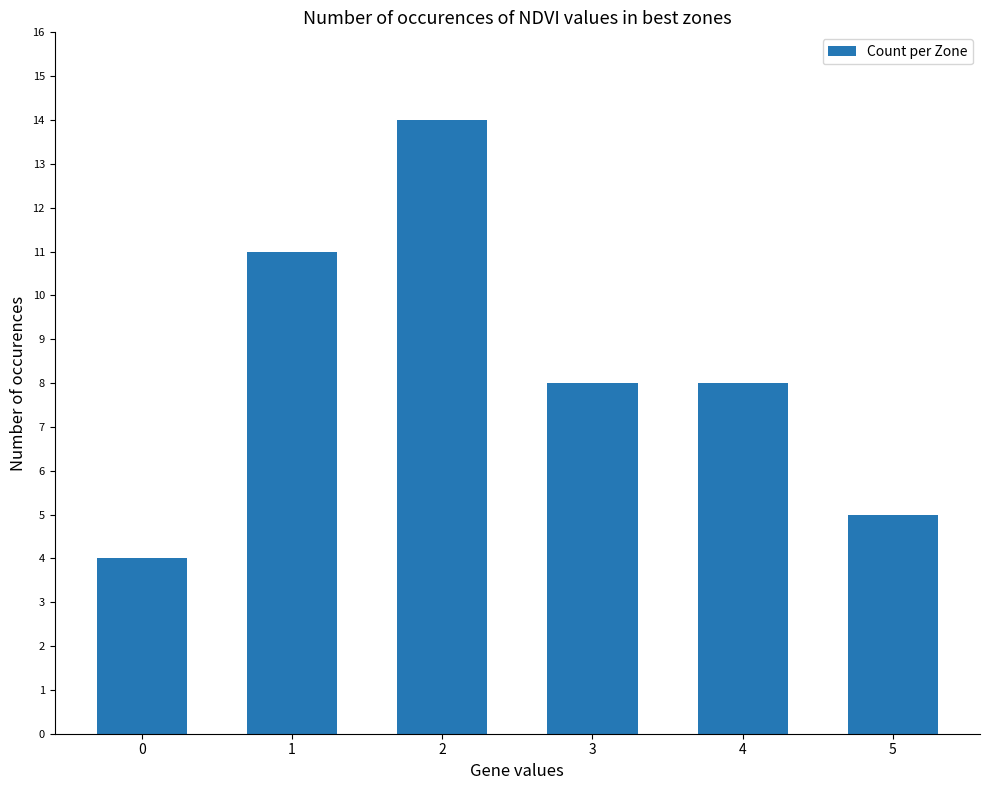

The chart shows a value of 8 at 4. True or false?

True